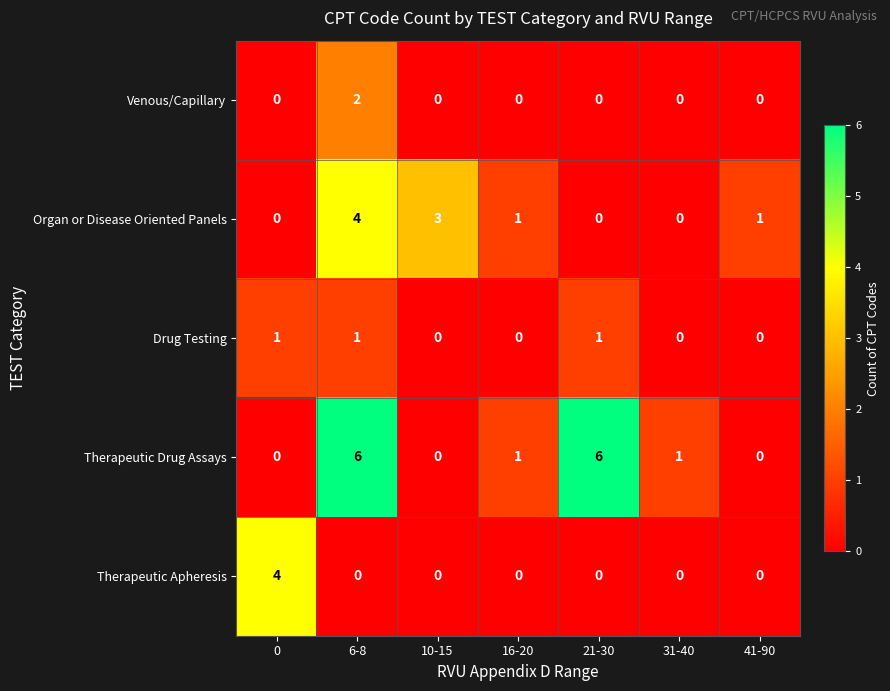

The Therapeutic Apheresis series shows 2 at 10-15. True or false?

False